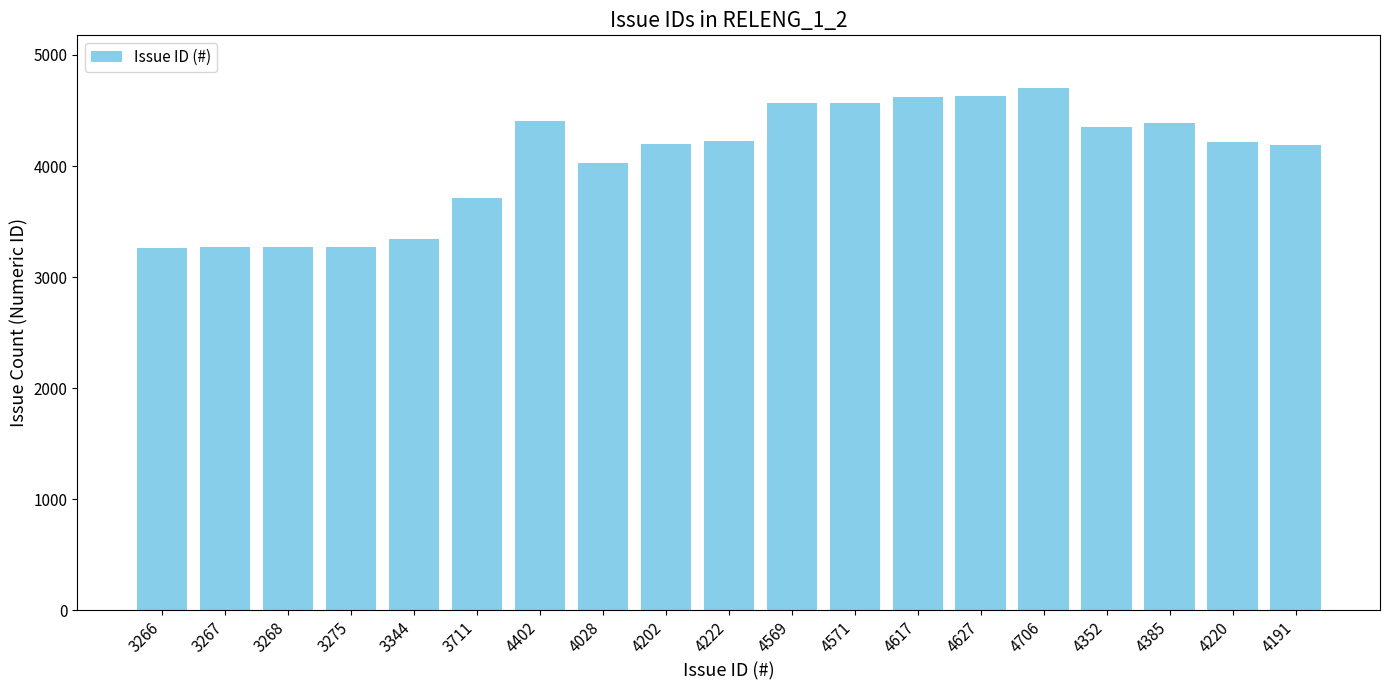

What is the change in value from 3268 to 4706?

+1438